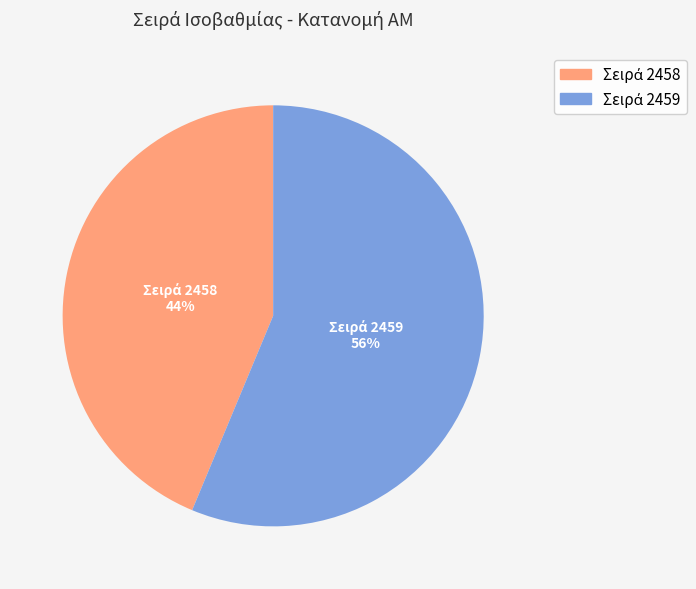

Is there a majority slice in this chart?

Yes